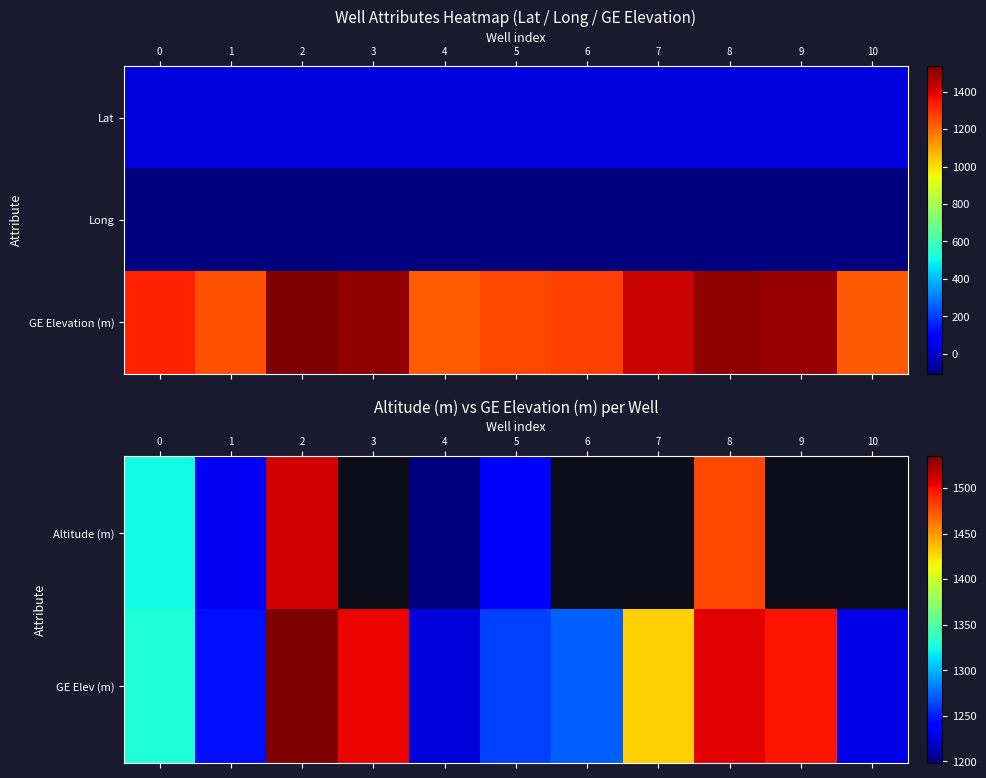

What is the difference between the maximum and minimum values in the GE Elevation (m) series?

310.0